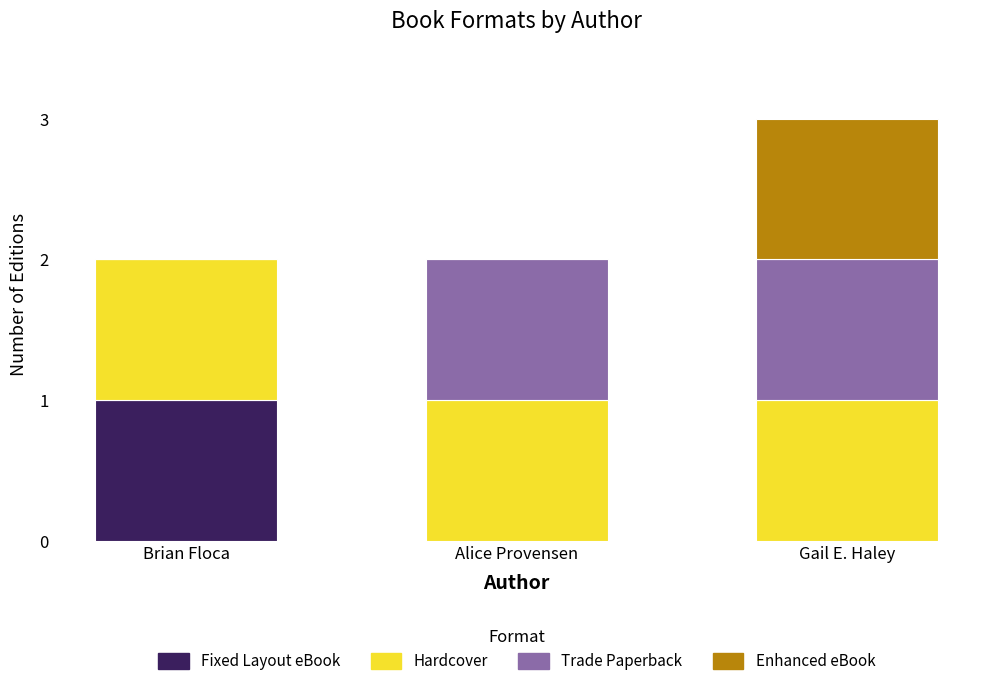

At which category is the sum across all series the highest?

Gail E. Haley